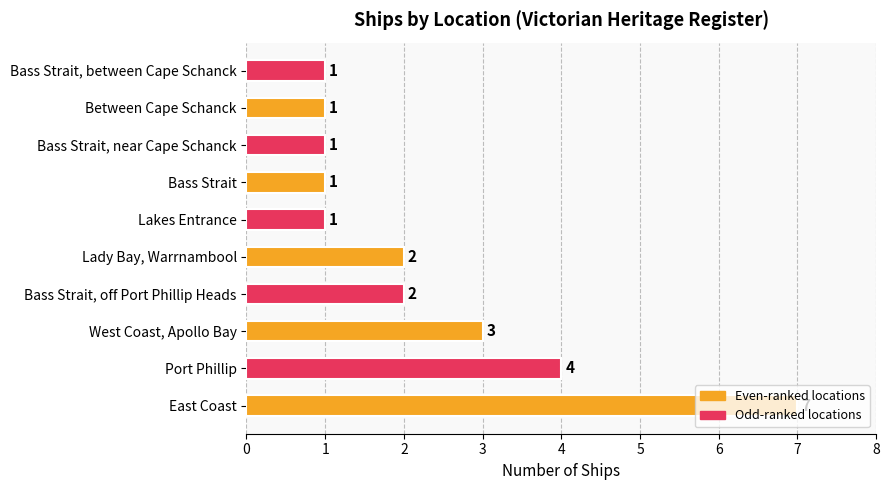

What is the greatest value displayed?

7